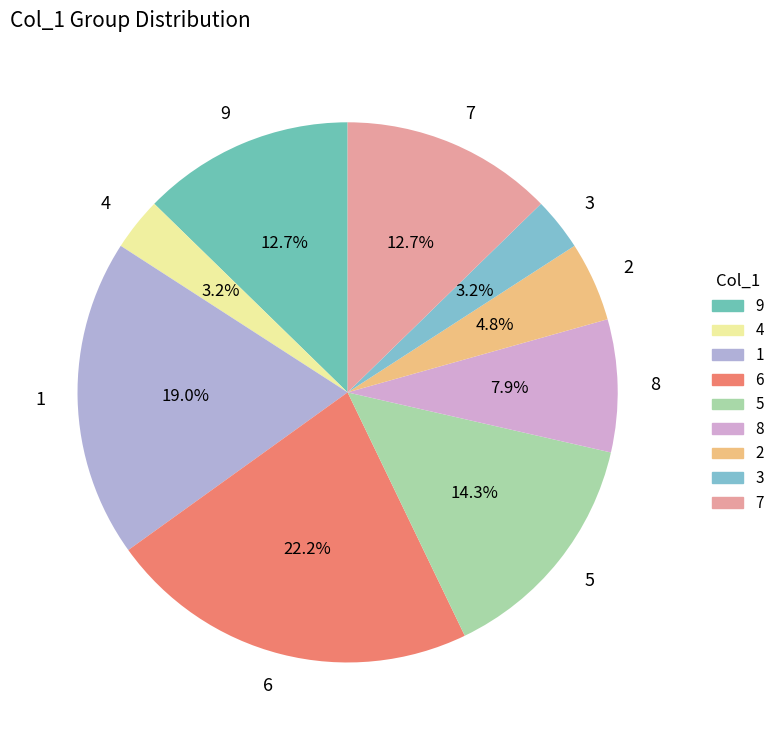

Does any single category account for the majority?

No